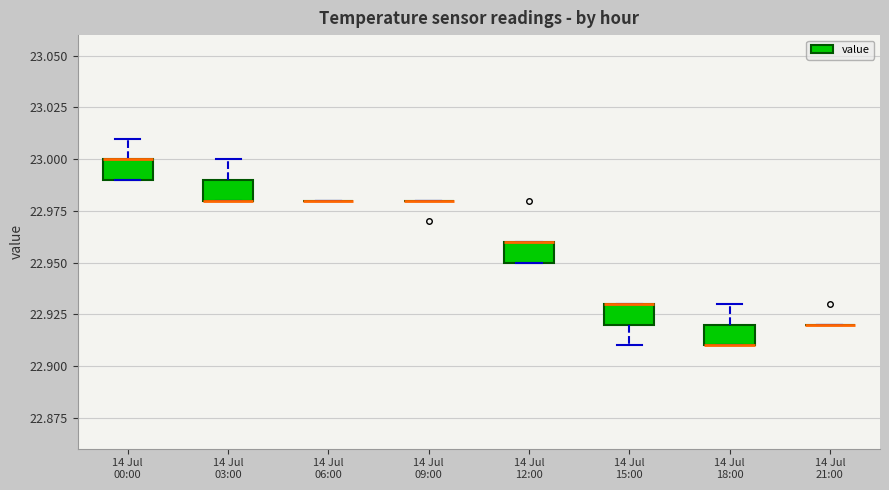

Reading left to right, read every box against the y-axis: the position of its median line, the range the box covers, and the ends of its whiskers. The values are not printed on the chart, so give them approximately, as read against the axis.

14 Jul 00:00: median 23.00 (drawn on the box's upper edge), box 22.99 to 23.00, whiskers 22.99 to 23.01
14 Jul 03:00: median 22.98 (drawn on the box's lower edge), box 22.98 to 22.99, whiskers 22.98 to 23.00
14 Jul 06:00: box collapsed to a line at 22.98, whiskers 22.98 to 22.98
14 Jul 09:00: box collapsed to a line at 22.98, whiskers 22.98 to 22.98
14 Jul 12:00: median 22.96 (drawn on the box's upper edge), box 22.95 to 22.96, whiskers 22.95 to 22.96
14 Jul 15:00: median 22.93 (drawn on the box's upper edge), box 22.92 to 22.93, whiskers 22.91 to 22.93
14 Jul 18:00: median 22.91 (drawn on the box's lower edge), box 22.91 to 22.92, whiskers 22.91 to 22.93
14 Jul 21:00: box collapsed to a line at 22.92, whiskers 22.92 to 22.92